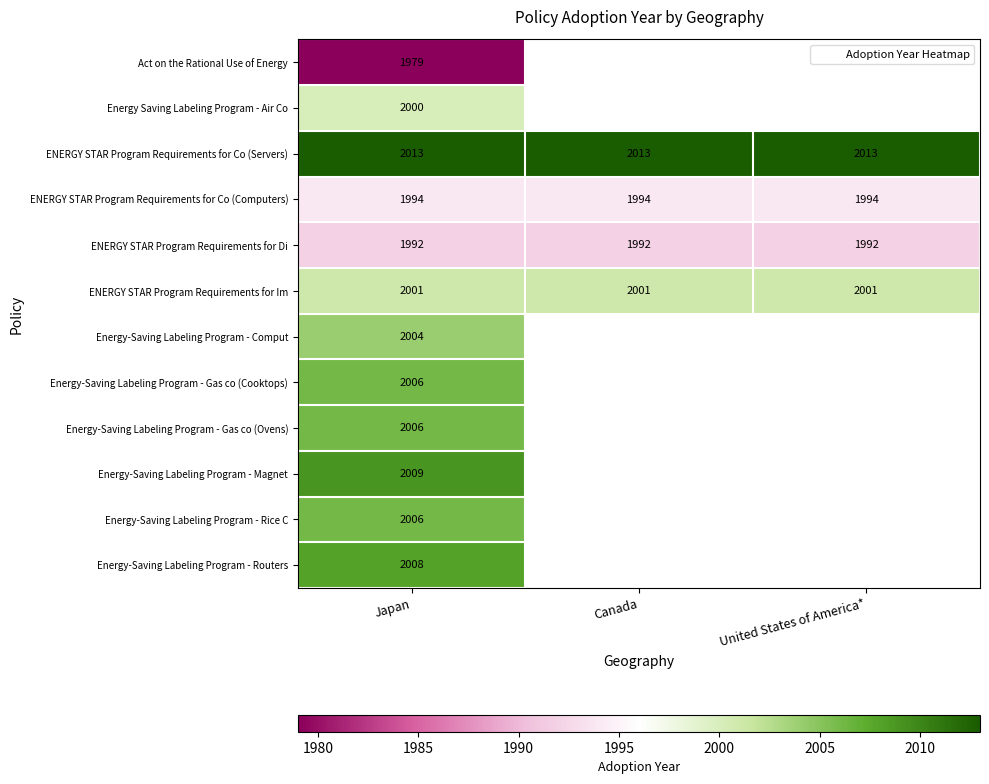

Count the number of categories in the chart.

3